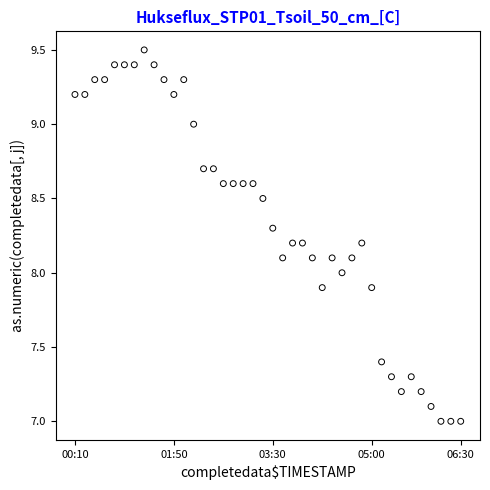

What is the range of Y values (max minus min)?

2.5